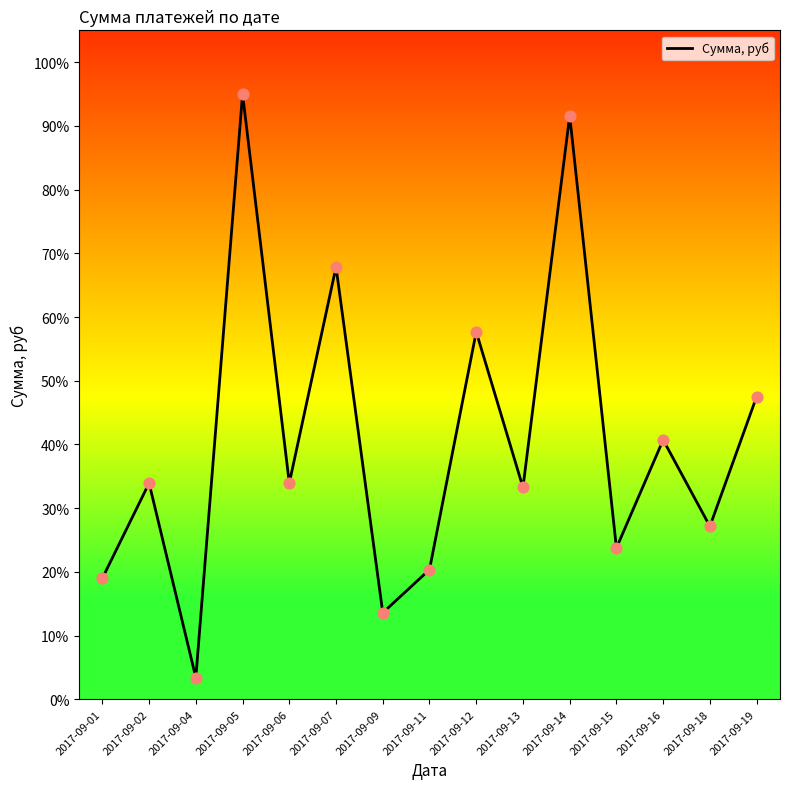

What is the change in value from 2017-09-07 to 2017-09-11?

-47.5